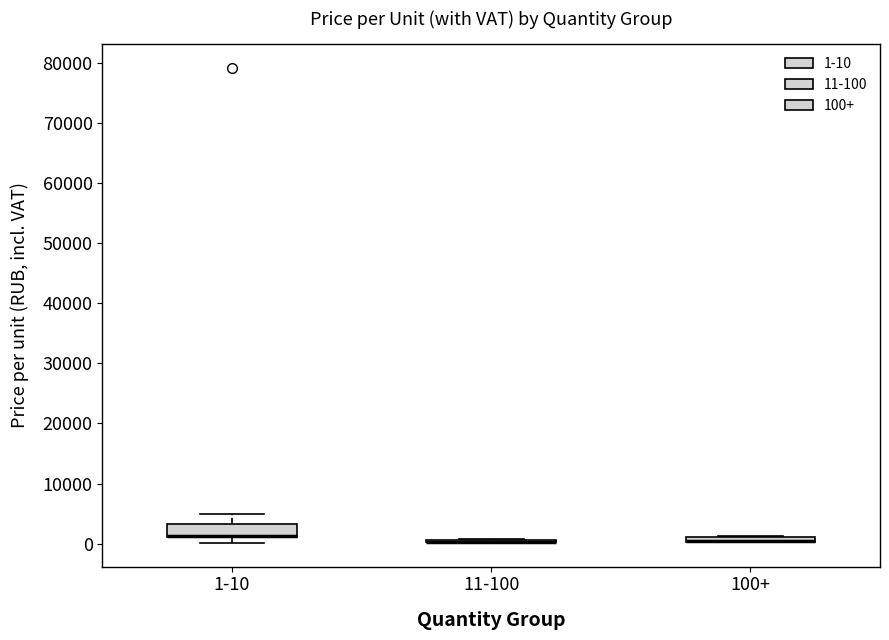

Which box is the tallest, from its lower edge to its upper edge?

1-10